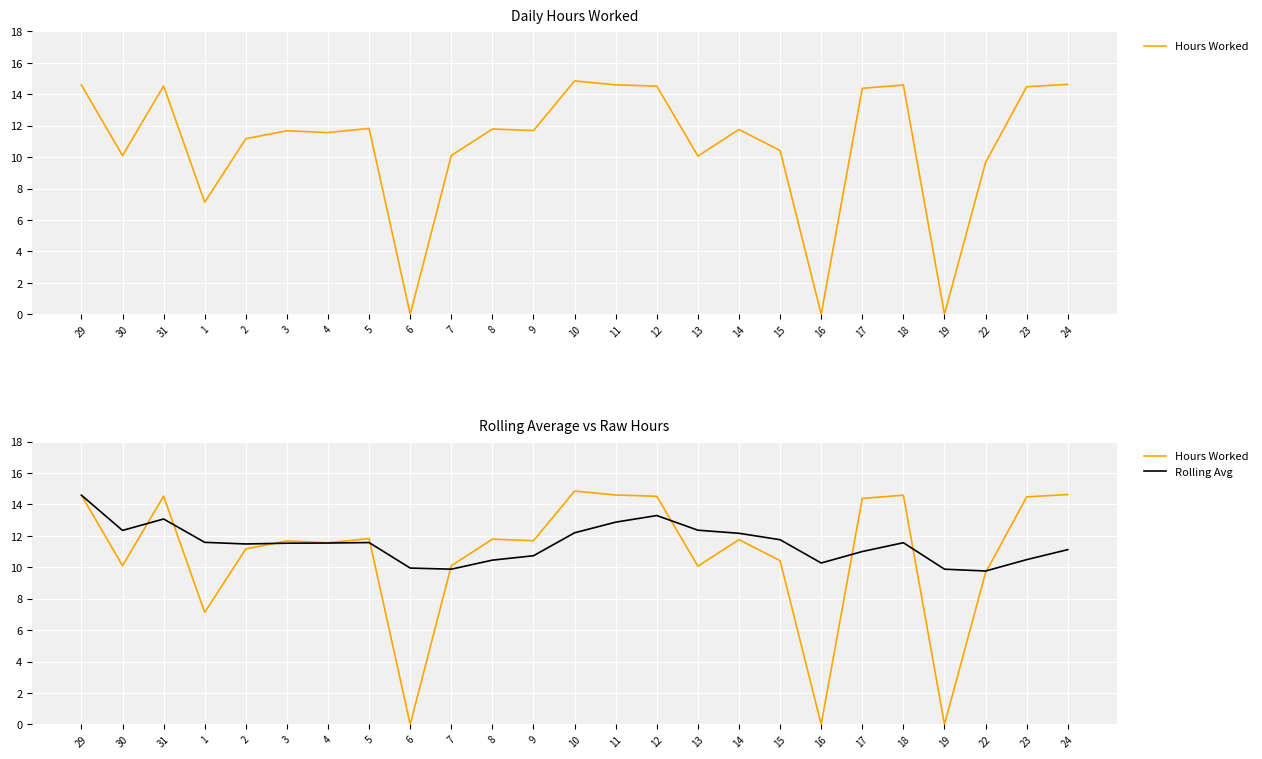

Is the value of Rolling Avg at 13 greater than the value of Hours Worked at 6?

Yes